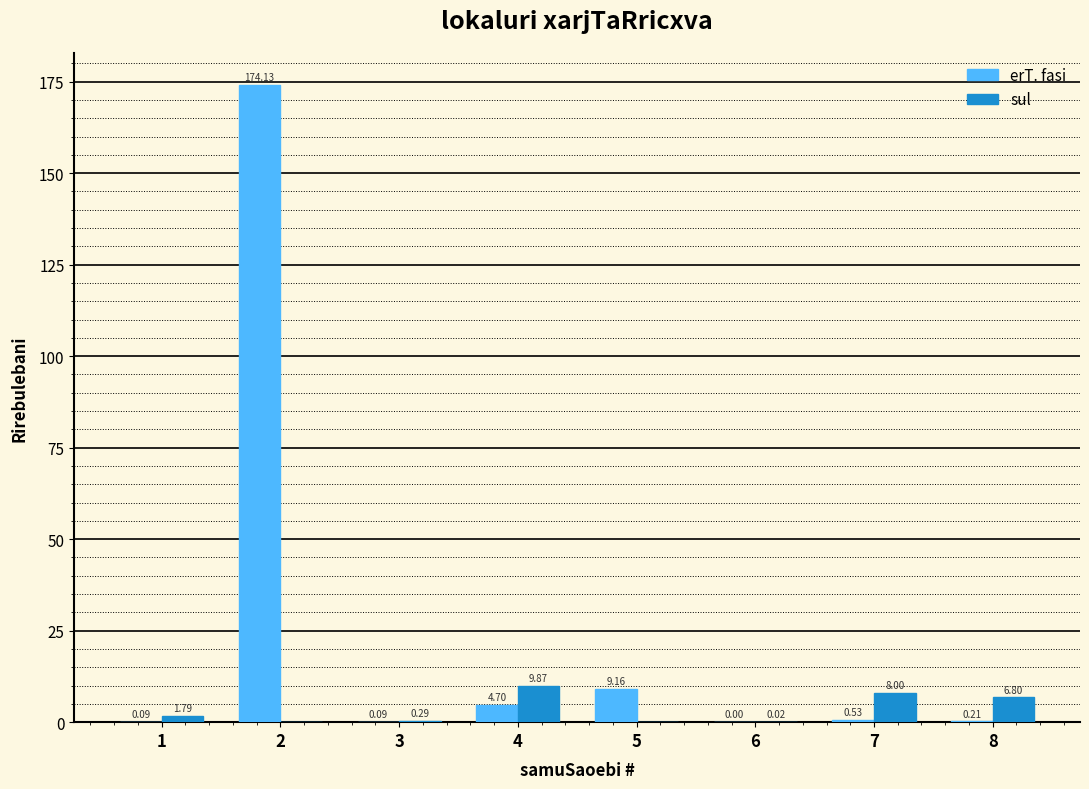

Between 1 and 5, which series saw the biggest shift?

erT. fasi